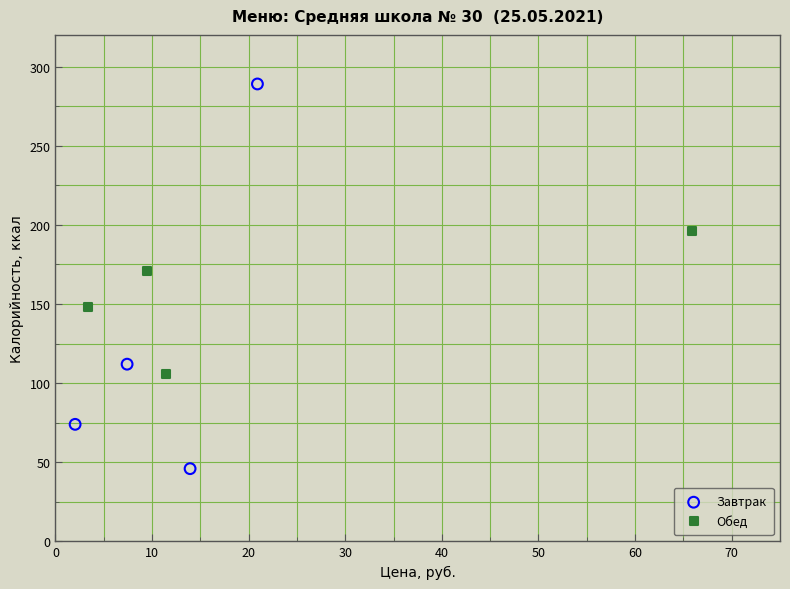

Which series has the widest spread of Y values?

Завтрак